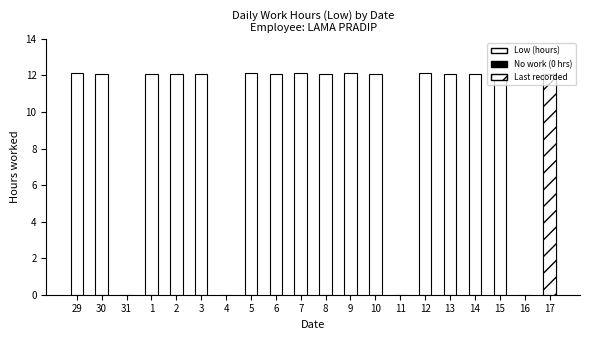

Reading left to right, transcribe all the data shown in this chart.

Low: 12.1	12.1	0.0	12.1	12.1	12.1	0.0	12.1	12.1	12.1	12.1	12.1	12.1	0.0	12.1	12.1	12.1	12.1	0.0	12.1
Break Total: 0.0	0.0	0.0	0.0	0.0	0.0	0.0	0.0	0.0	0.0	0.0	0.0	0.0	0.0	0.0	0.0	0.0	0.0	0.0	0.0